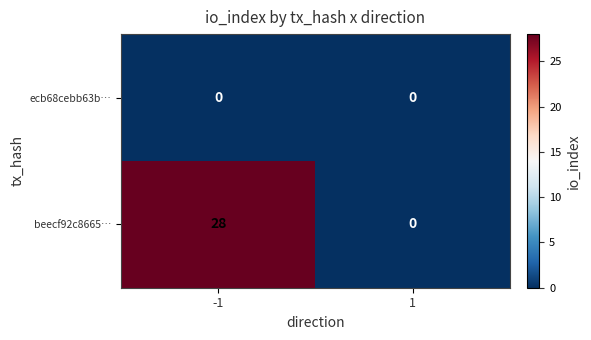

What is the sum of the beecf92c8665… values at -1 and 1?

28